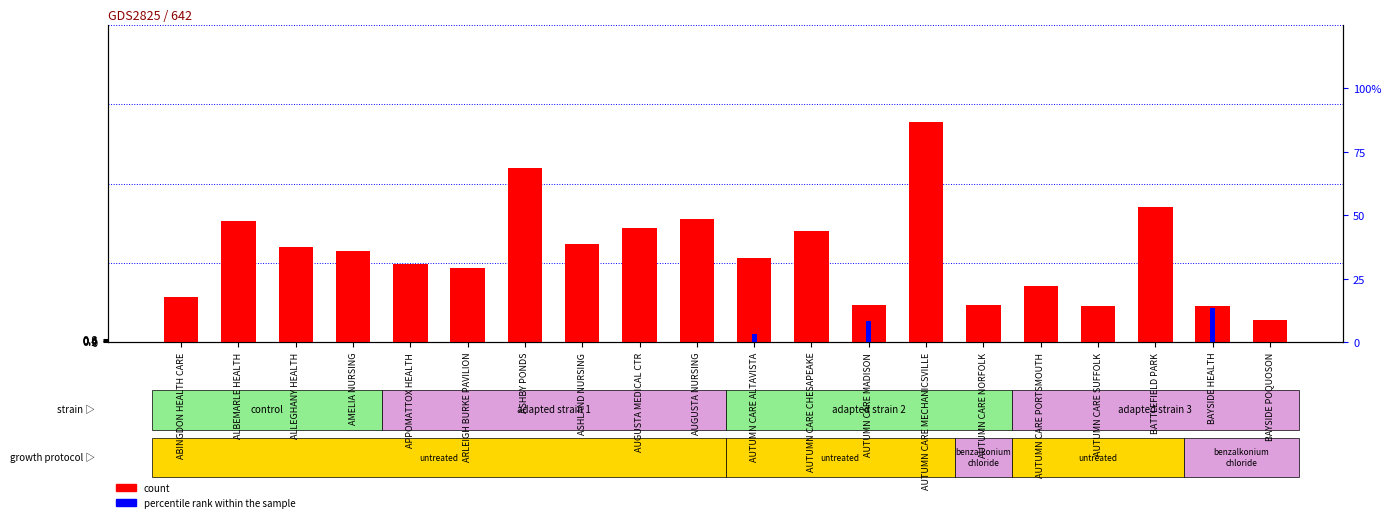

How many values in the percentile rank within the sample series exceed 0?

3